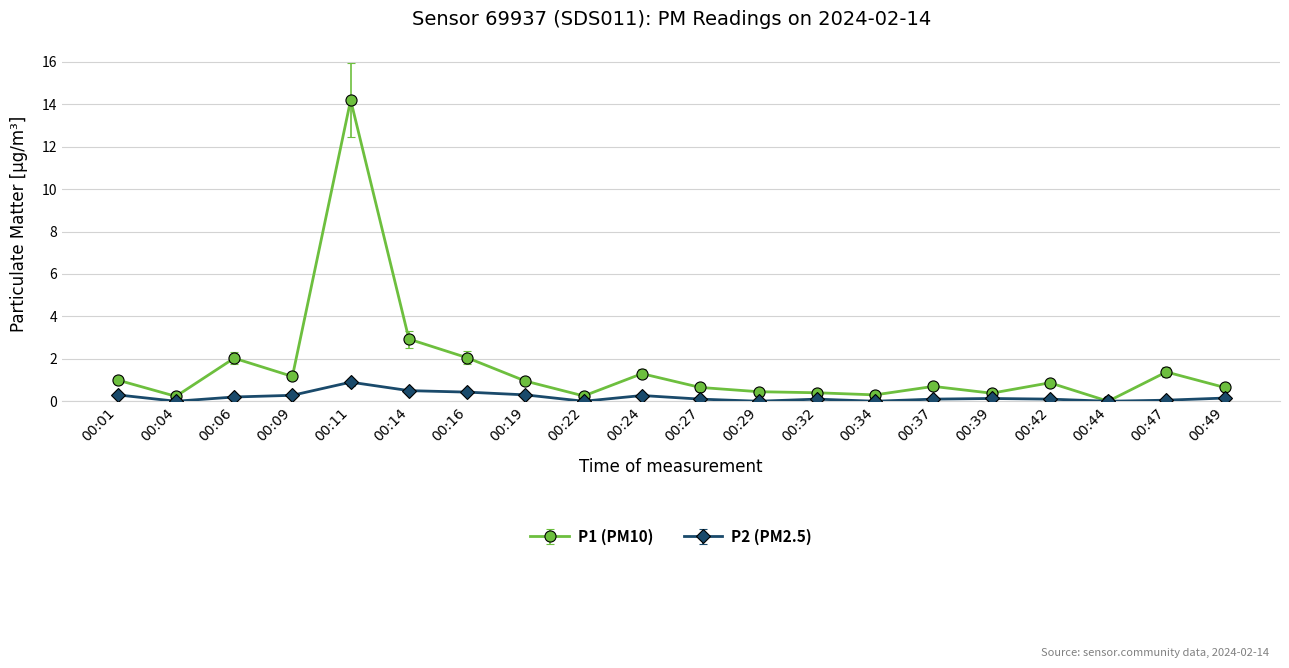

Which series has the largest total across all categories?

P1 (PM10)